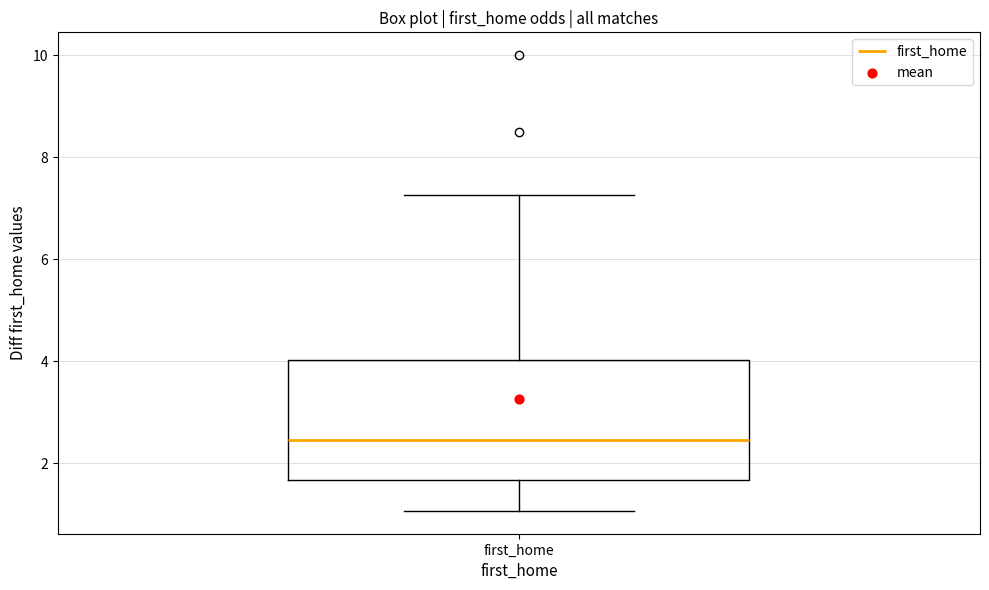

Transcribe this box plot: give where the median line is, the range the box spans, and where the two whiskers end, as read against the y-axis. The values are not printed on the chart, so give them approximately, as read against the axis.

median 2.4, box 1.6 to 4.0, whiskers 1.0 to 7.2